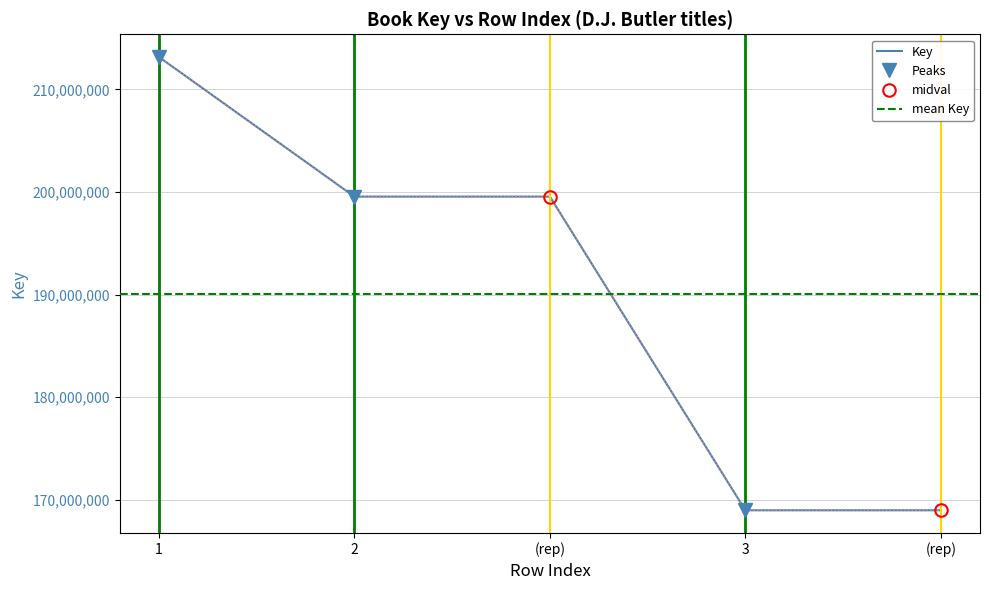

What is the average value?

190037203